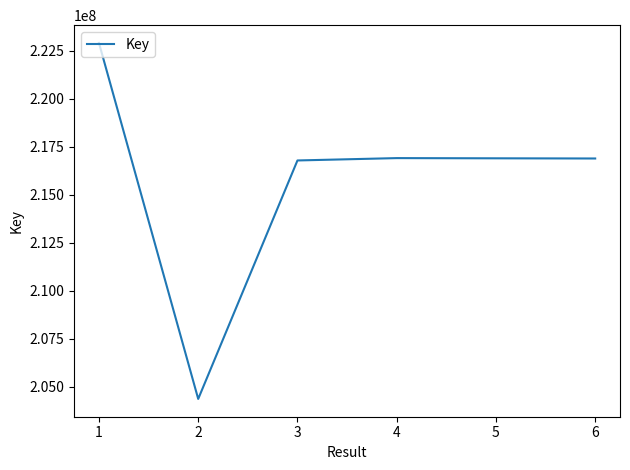

What is the smallest value displayed?

204365371